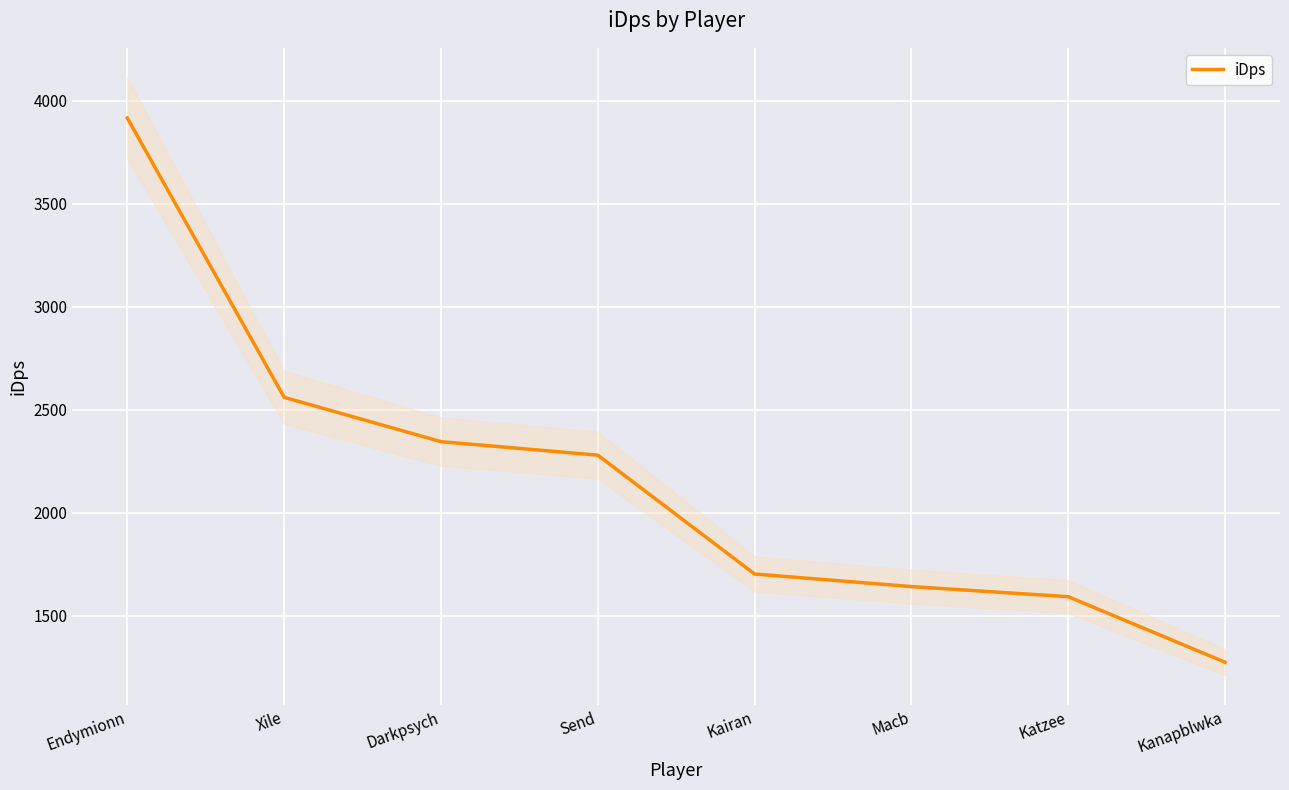

Between Katzee and Kairan, which is larger?

Kairan